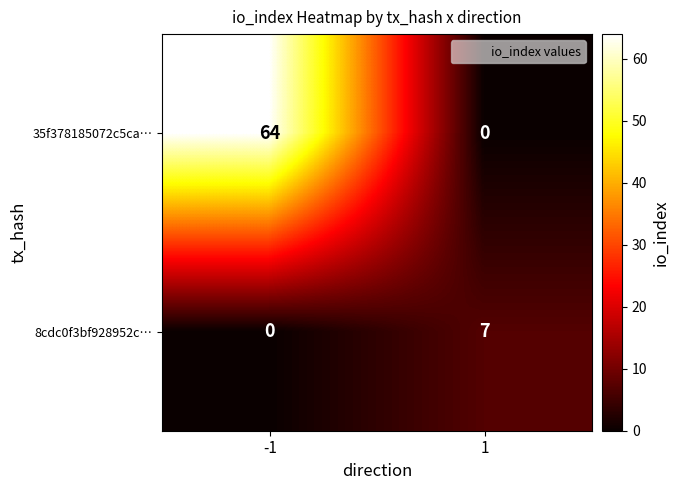

What is the difference between the maximum and minimum values in the 35f378185072c5ca… series?

64